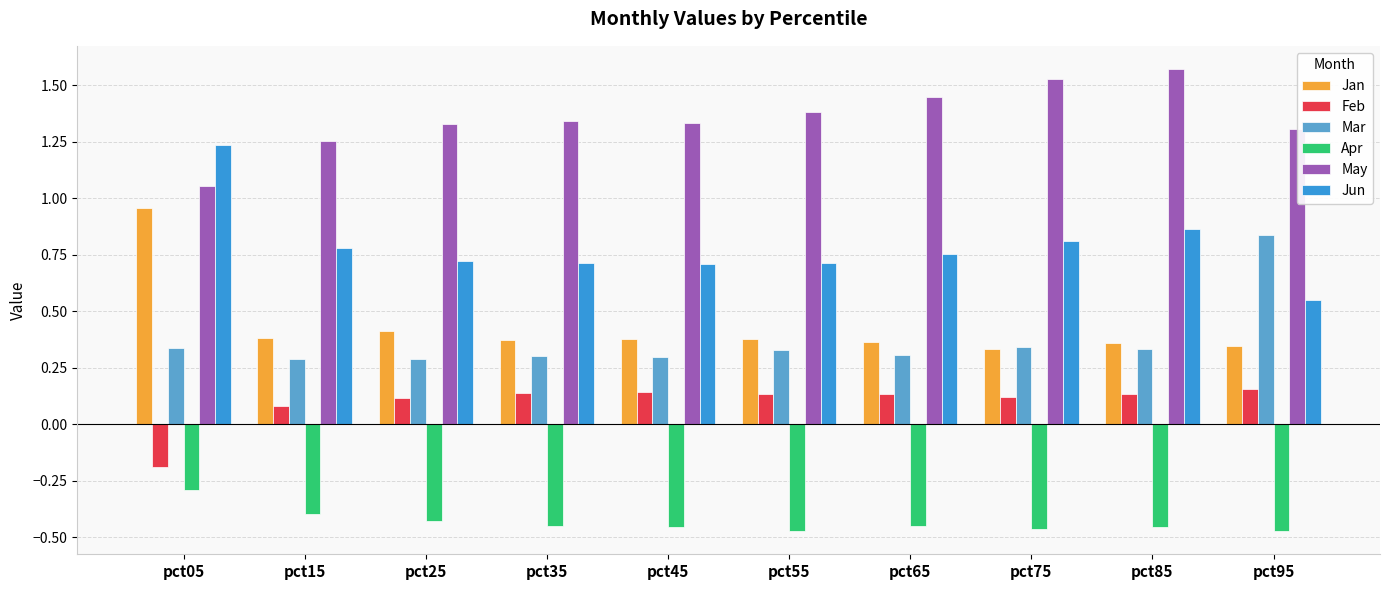

What is the minimum value for Feb?

-0.2